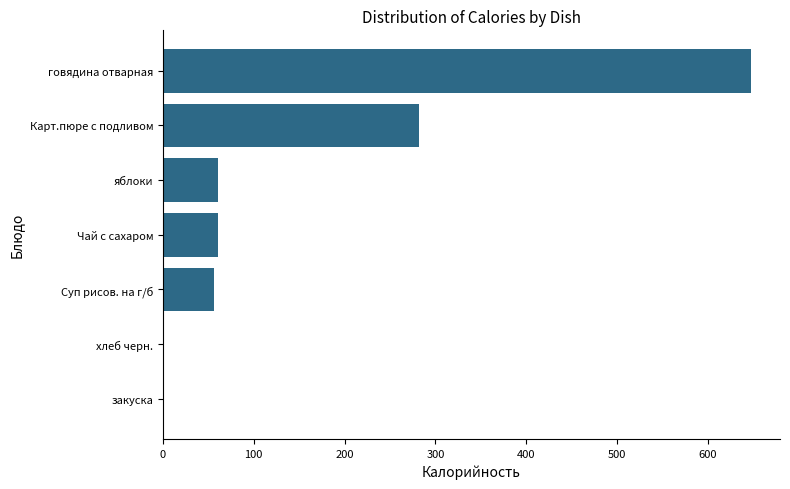

What is the greatest value displayed?

647